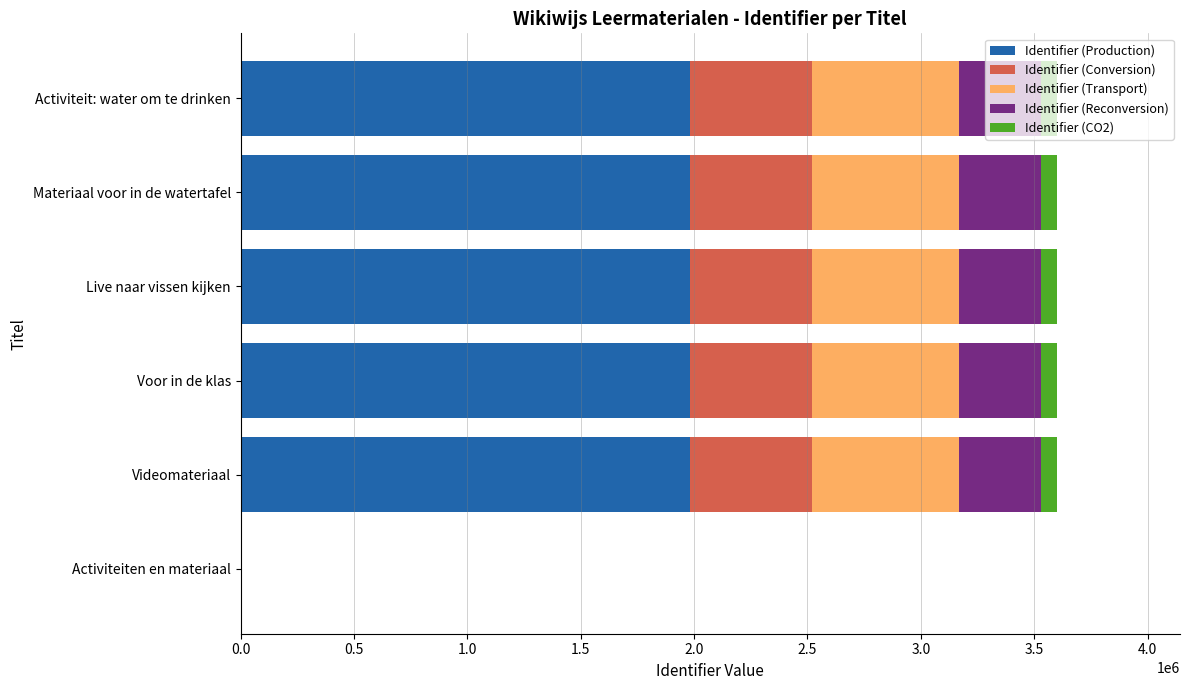

The Identifier (Production) series shows 1981557.6 at Live naar vissen kijken. True or false?

True